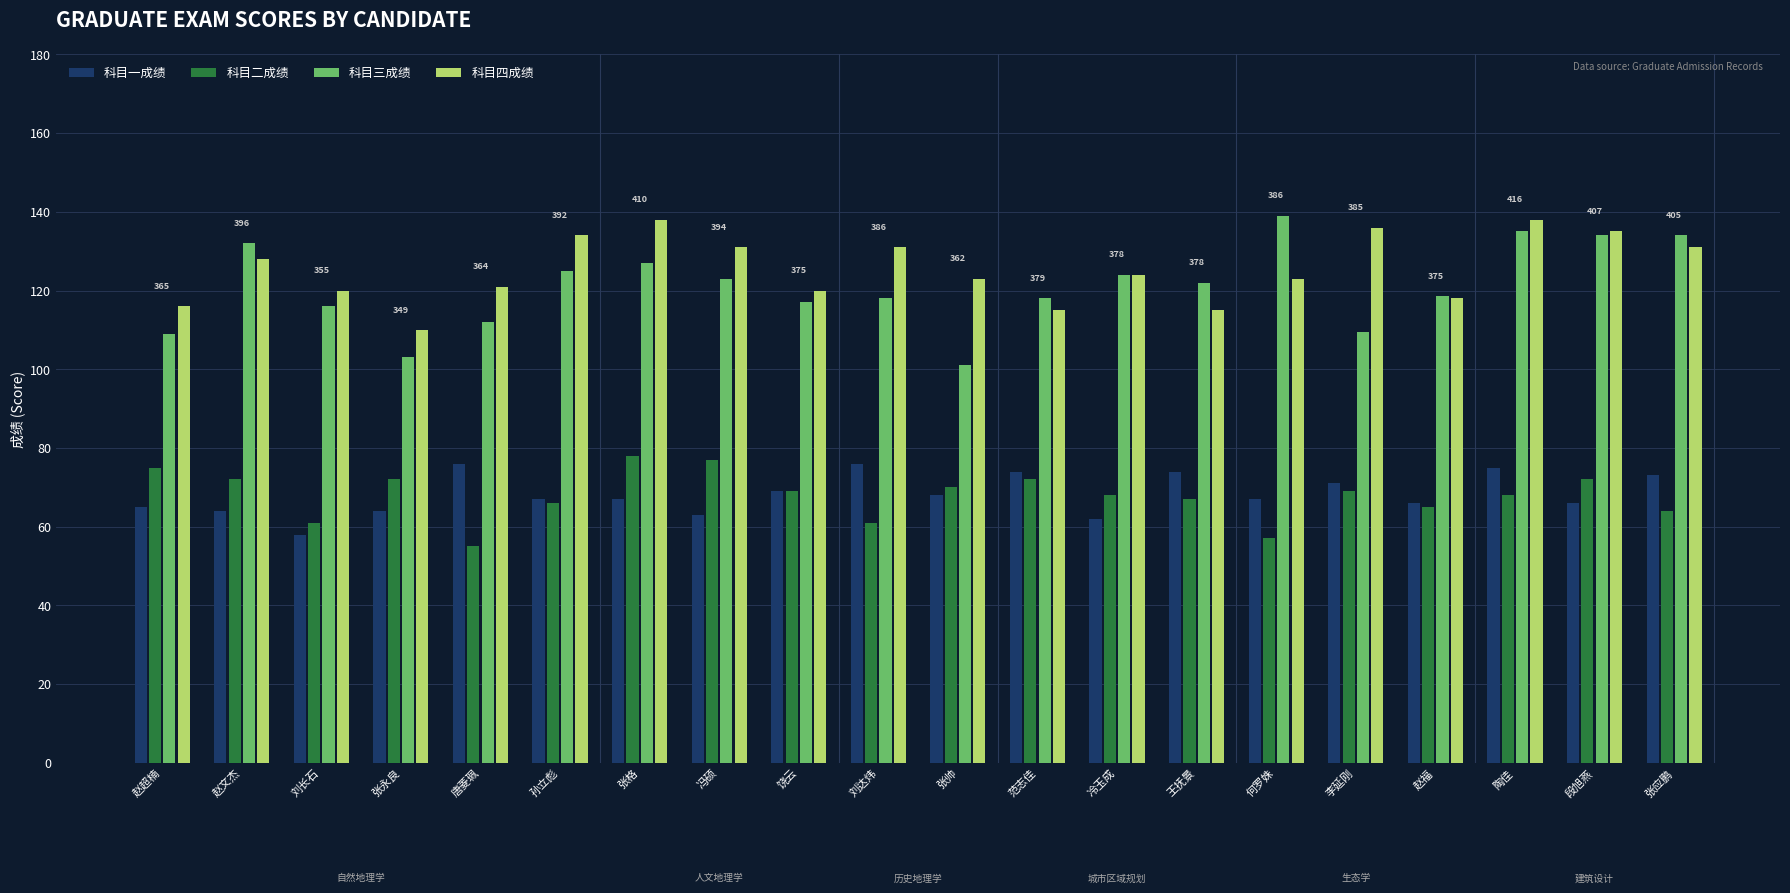

At which category is the sum across all series the highest?

陶佳